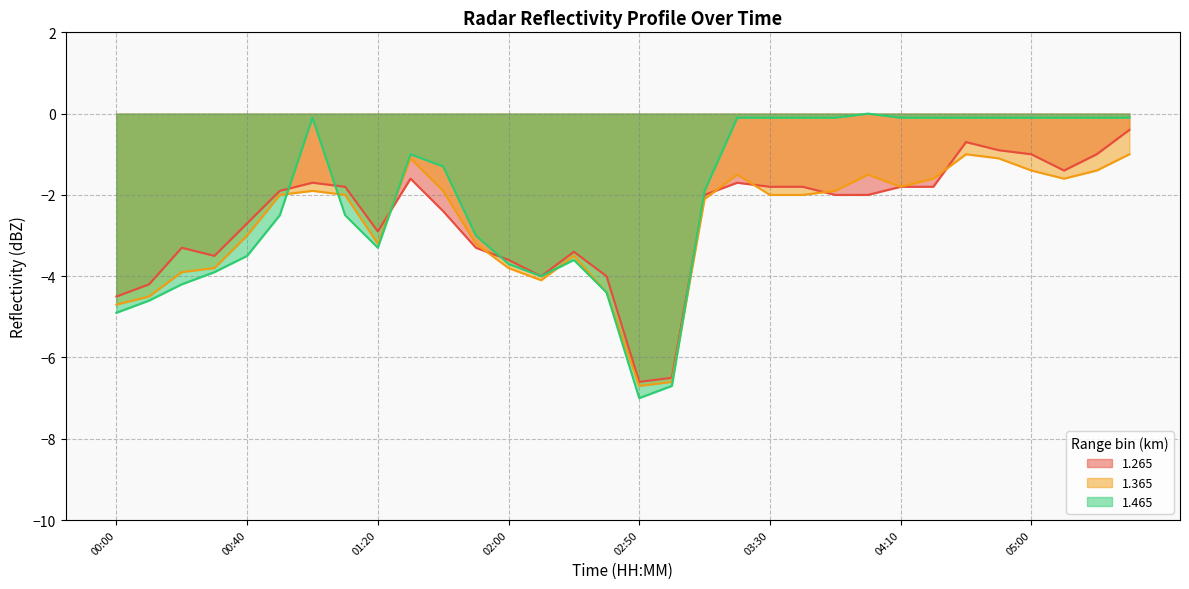

Rank the series at 03:30 from highest to lowest value.

1.465, 1.265, 1.365